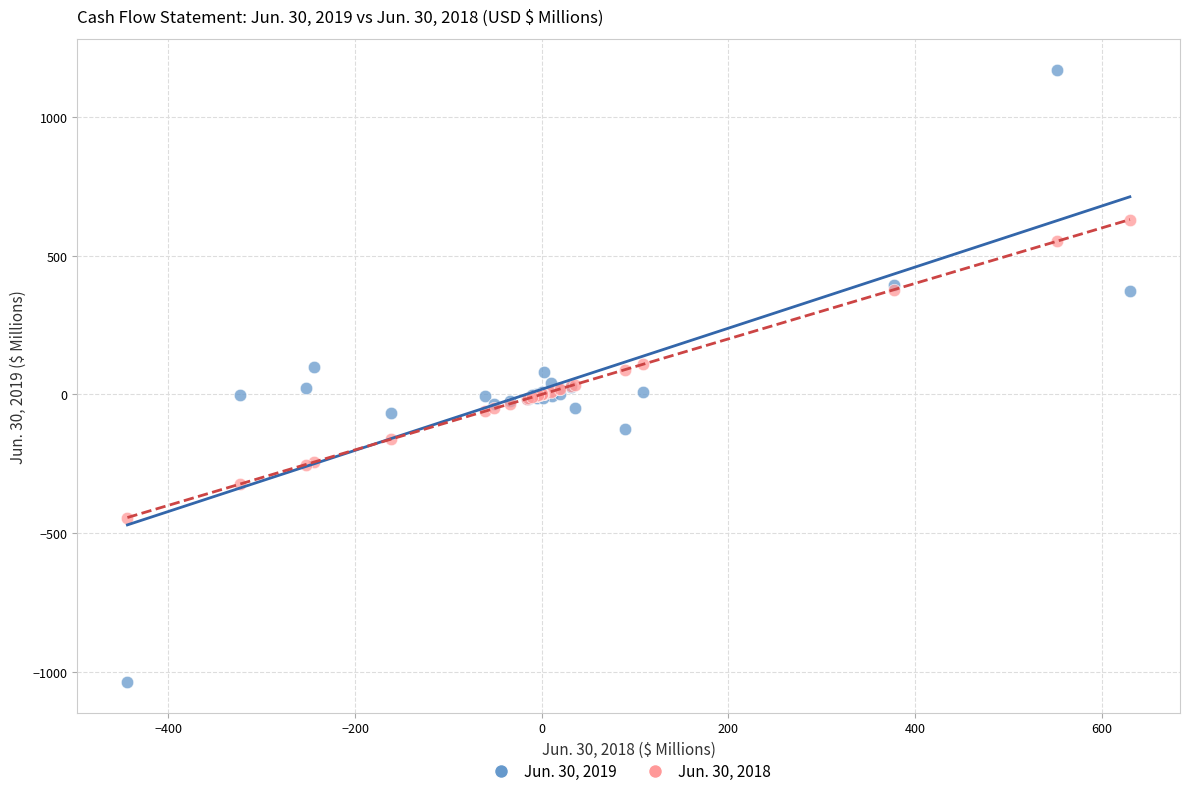

Which series contains the lowest Y value?

Jun. 30, 2019